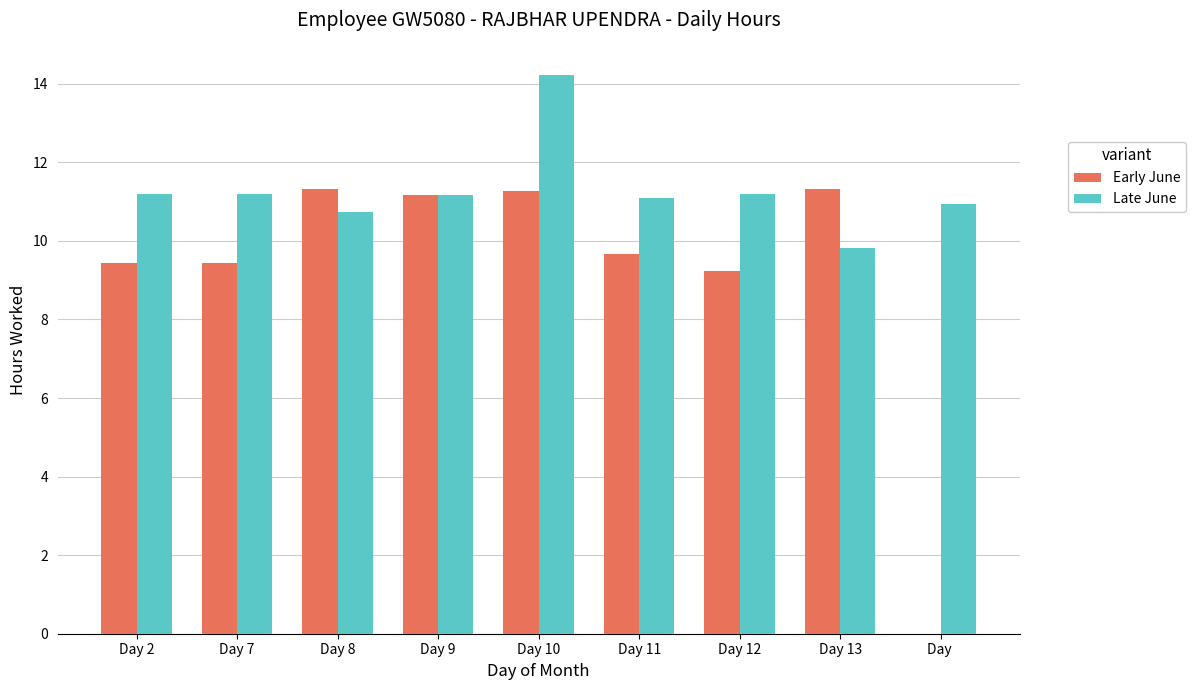

What is the highest value of the Early June series?

11.3